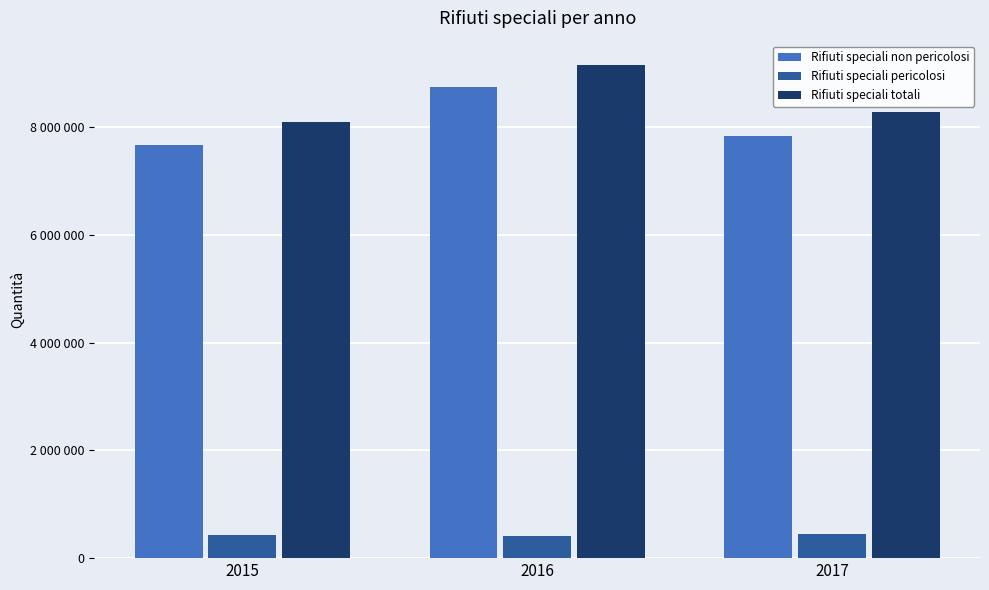

What are all the series names shown in the legend?

Rifiuti speciali non pericolosi, Rifiuti speciali pericolosi, Rifiuti speciali totali